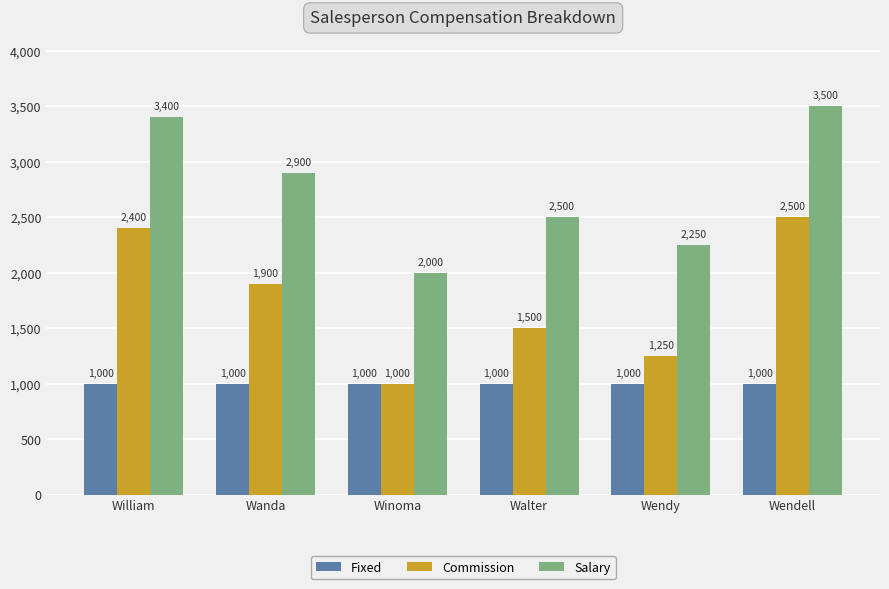

What is the spread (max minus min) of values at Walter?

1500